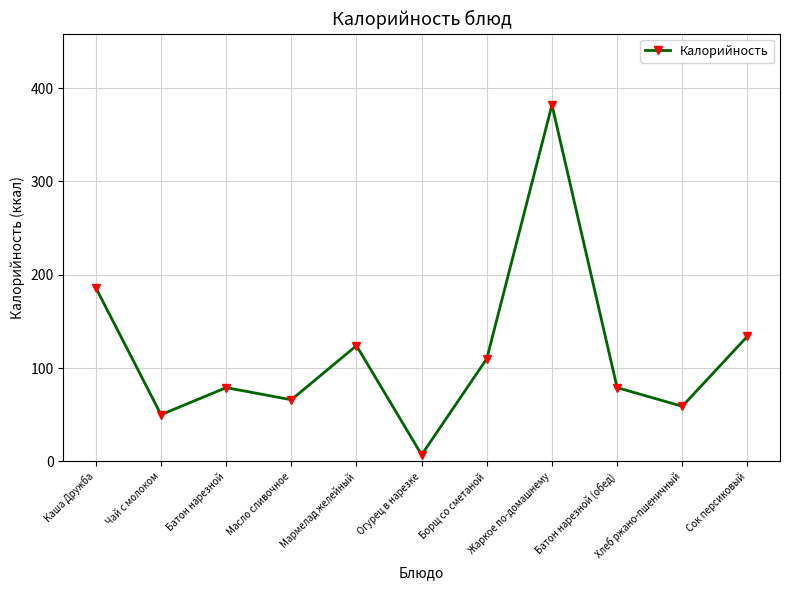

What is the smallest value displayed?

7